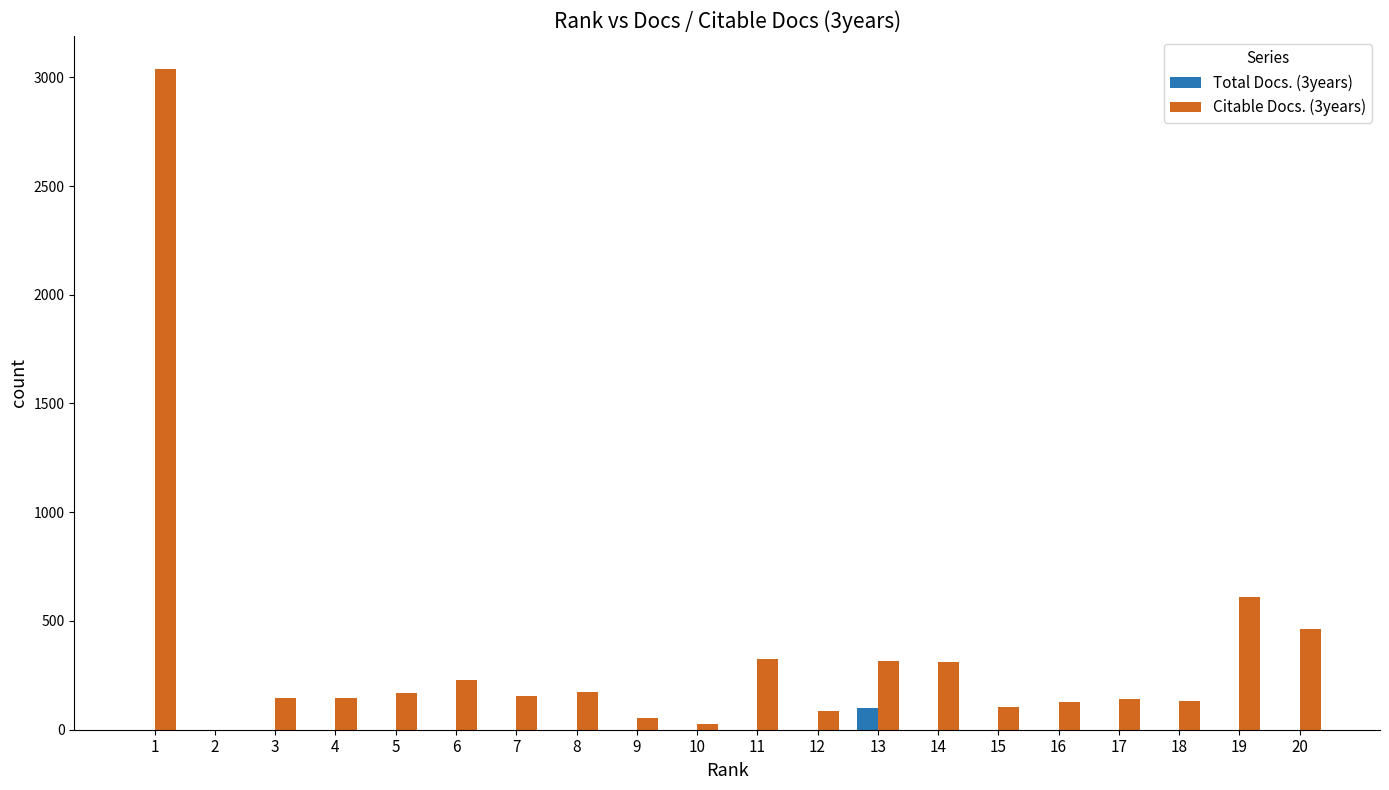

Which series has the largest range (max minus min)?

Citable Docs. (3years)